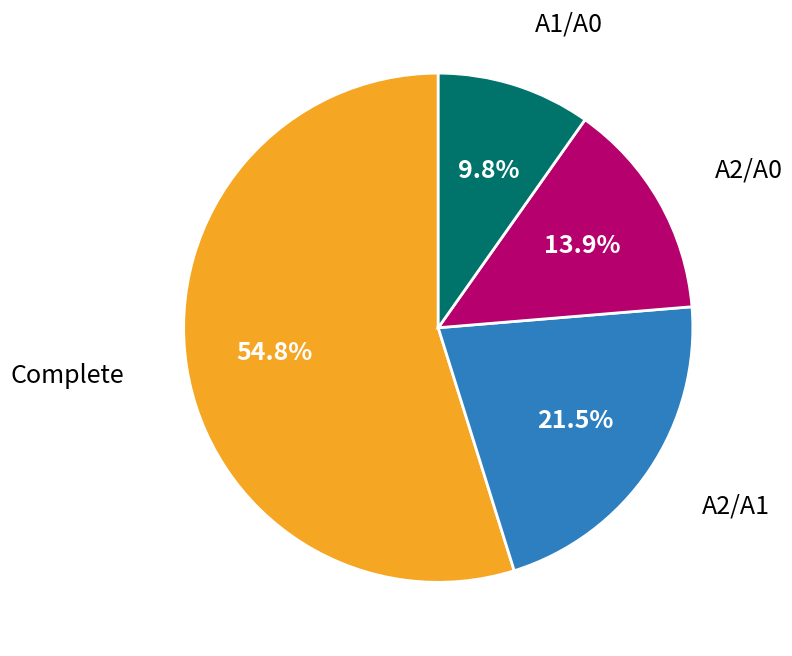

What is the ratio of the value at A2/A1 to the value at A2/A0?

1.5